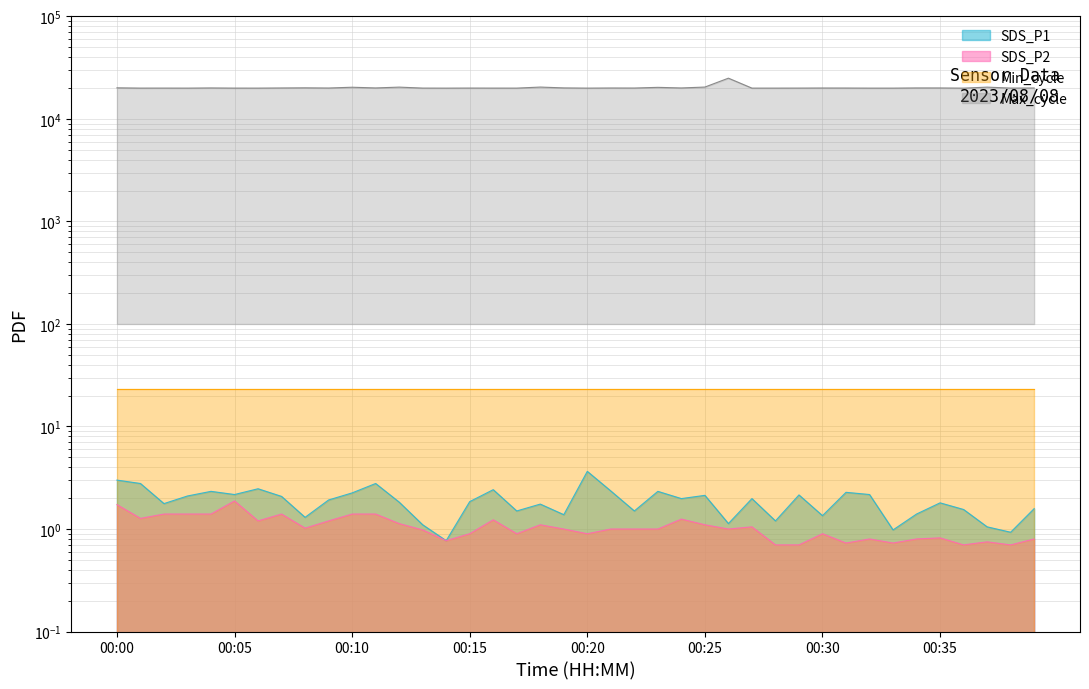

True or false: Max_cycle has a value of 19990.0 at 00:14.

True